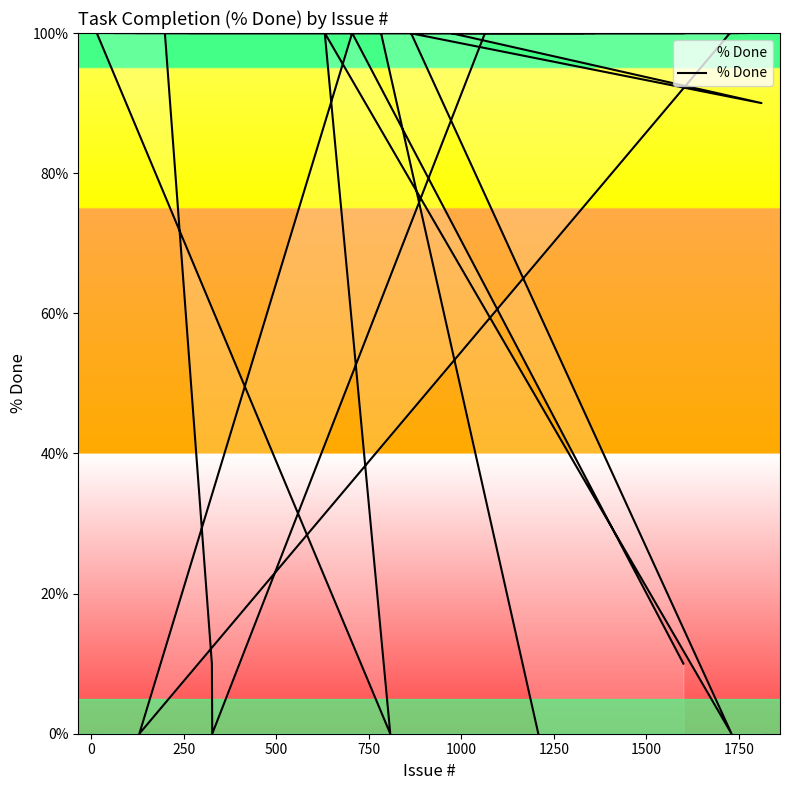

What is the value of the 28th point from the left?

100